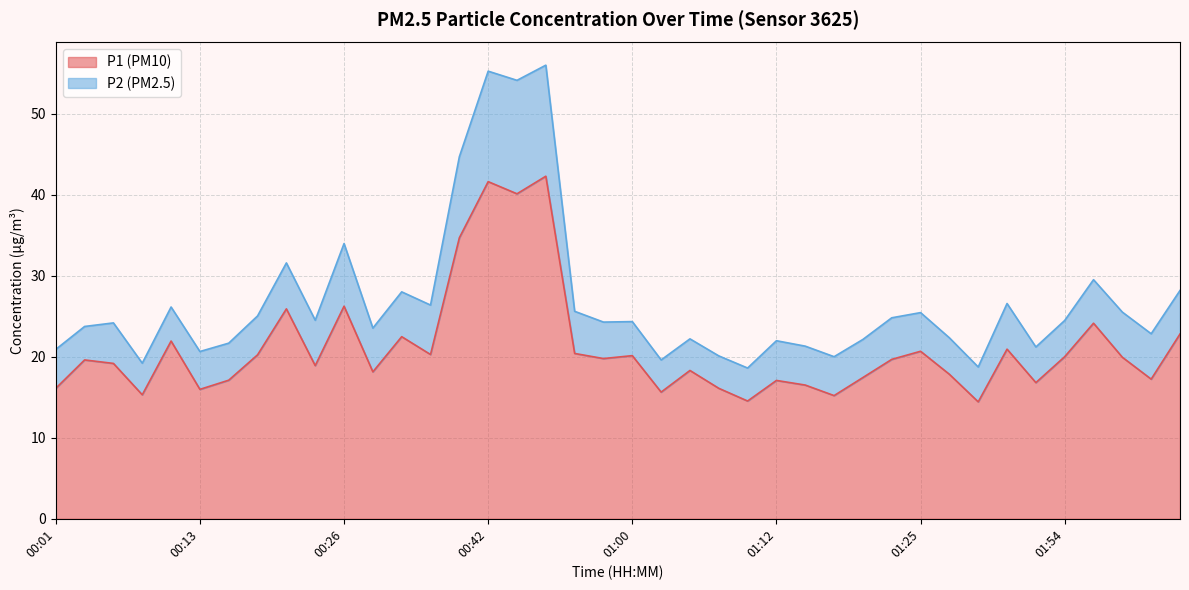

What is the value of the 18th point from the left?

42.3